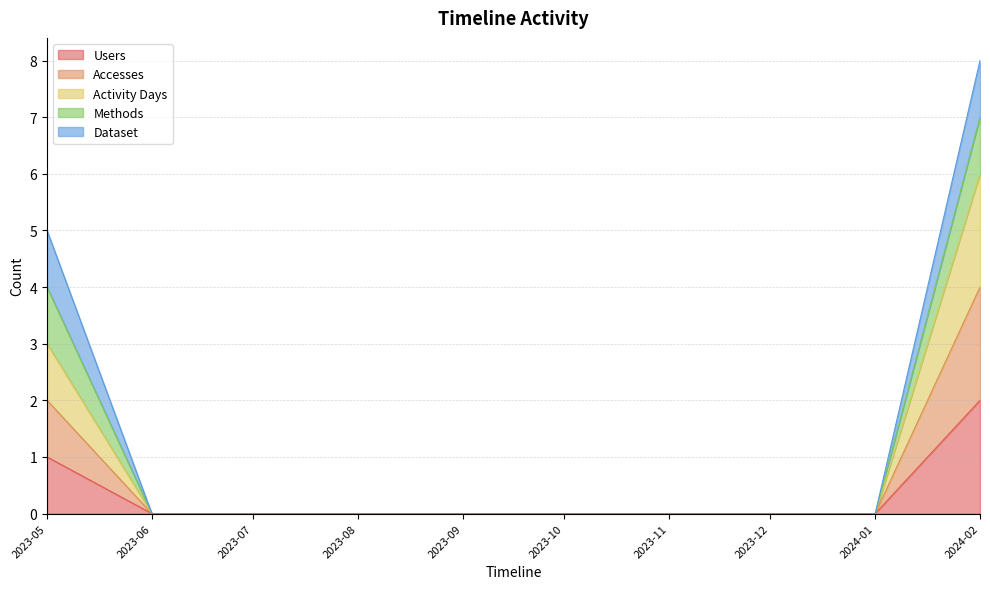

Where is Accesses nearest to the value 1?

2023-05